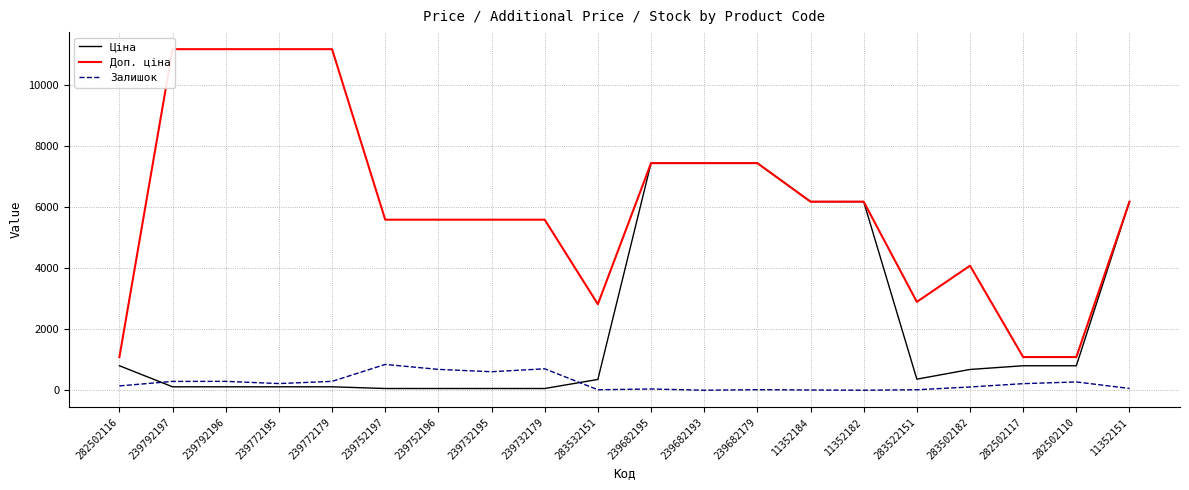

What is the sum of all Залишок values?

4807.0